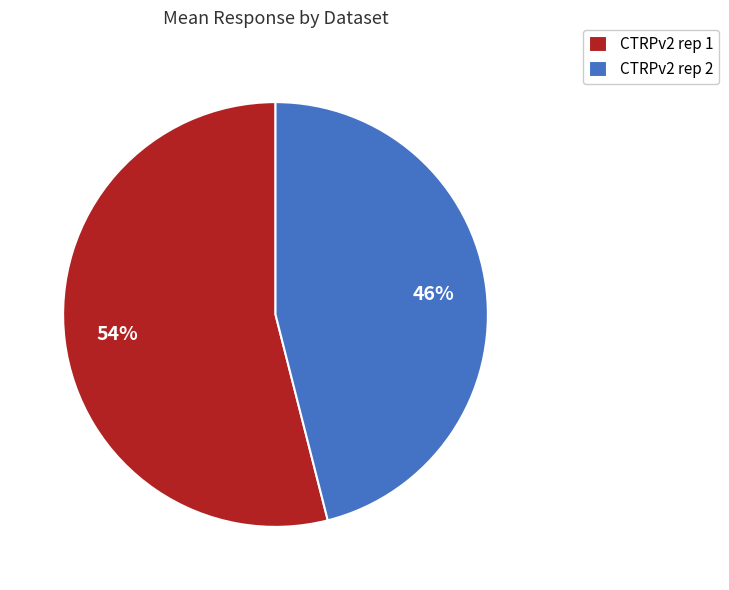

To the nearest percent, what is the average slice percentage?

50%